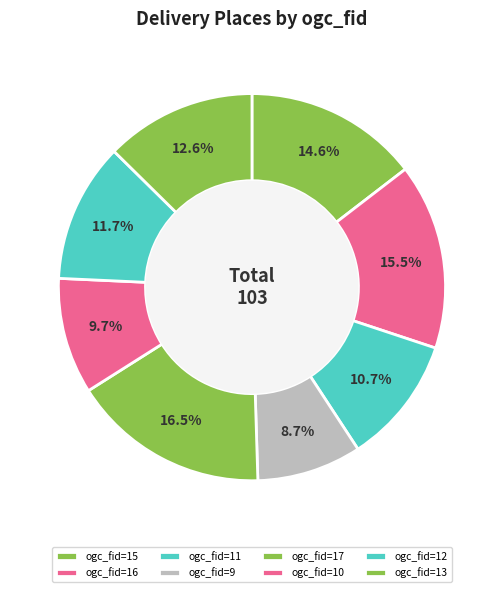

Rank the categories by value from lowest to highest.

ogc_fid=9, ogc_fid=10, ogc_fid=11, ogc_fid=12, ogc_fid=13, ogc_fid=15, ogc_fid=16, ogc_fid=17